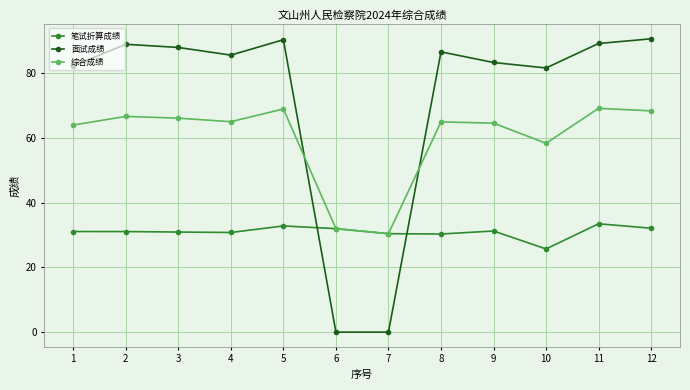

What is the total value across all series at 7?

60.9